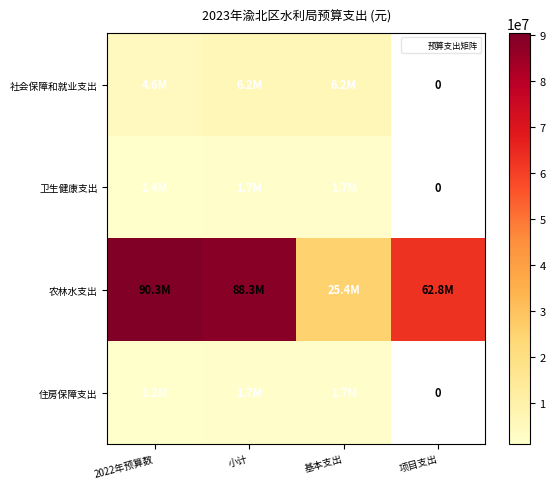

Which label corresponds to the smallest value in the chart?

2022年预算数